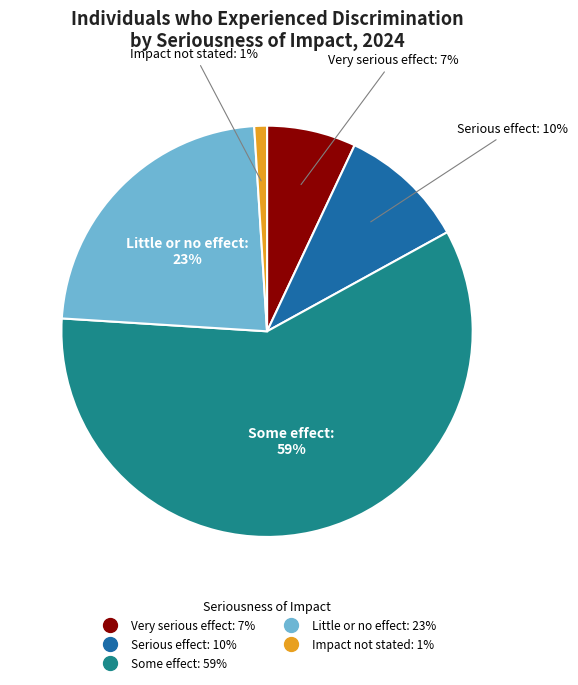

To the nearest percent, what is the difference between the largest and smallest slice percentages?

58%